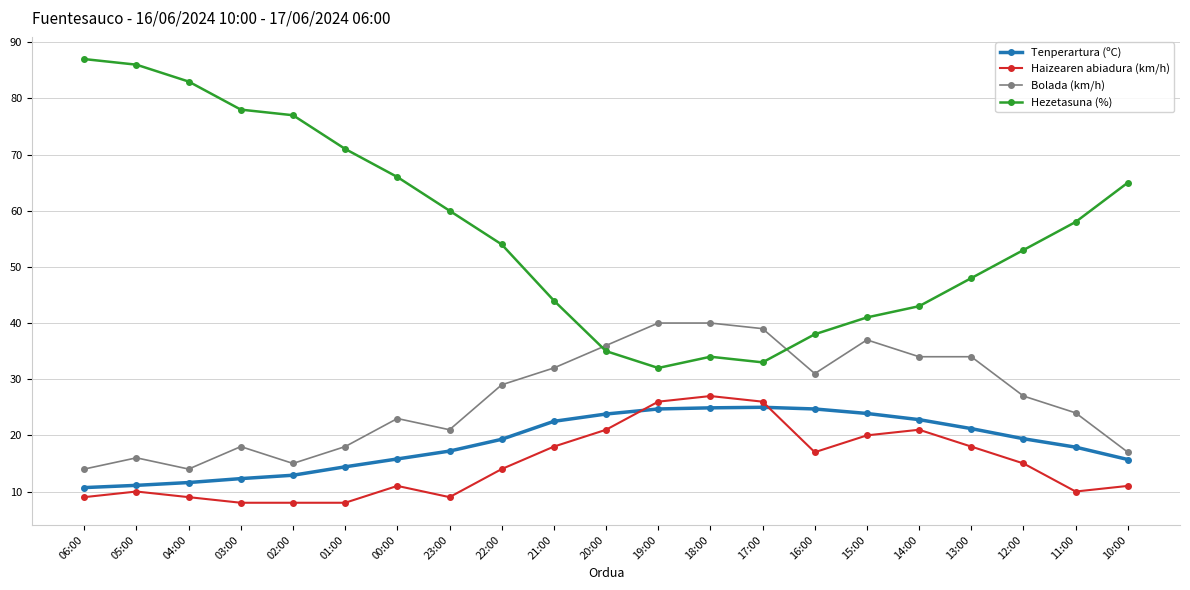

What is the sum of all Bolada (km/h) values?

559.0